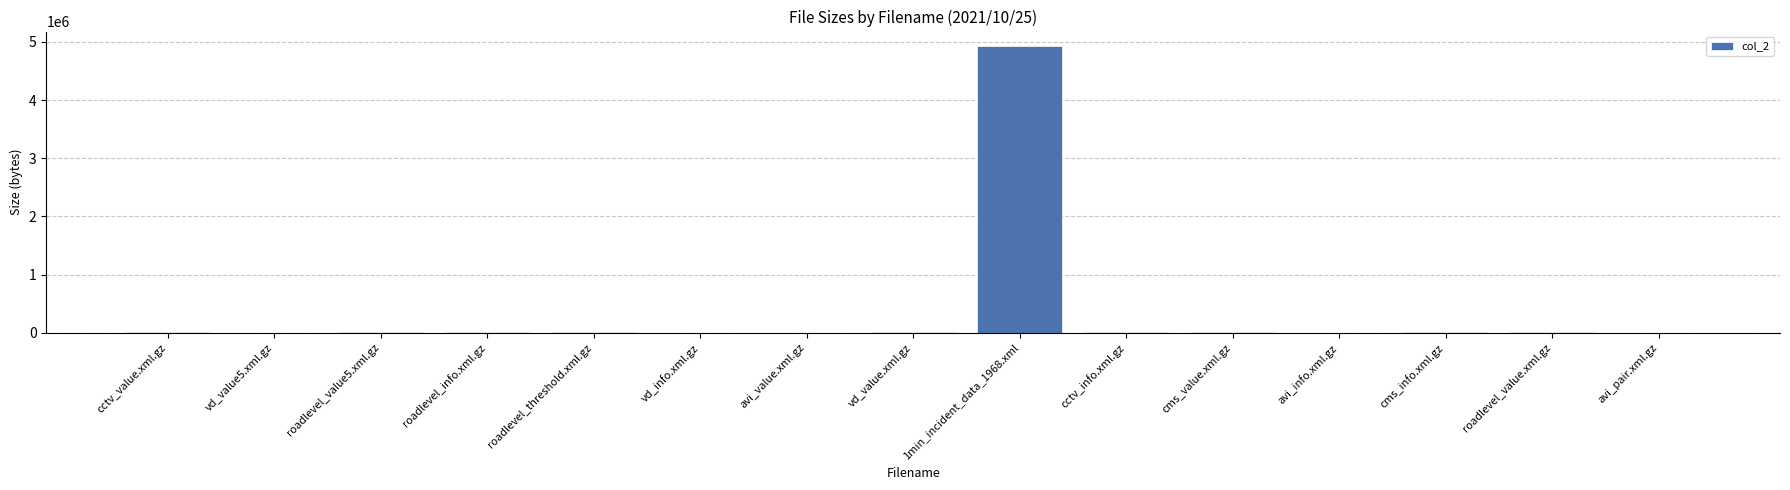

How many distinct data groups are displayed?

1